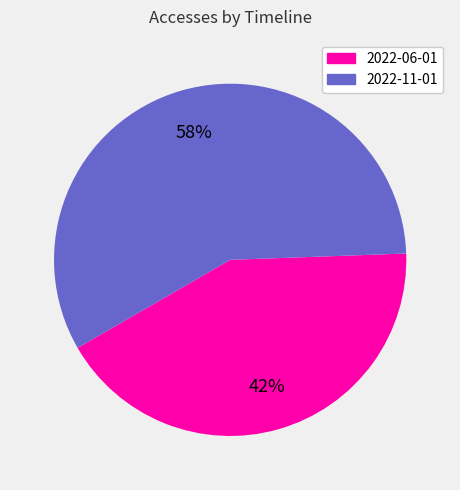

Is the sum of 2022-06-01 and 2022-11-01 greater than half?

Yes